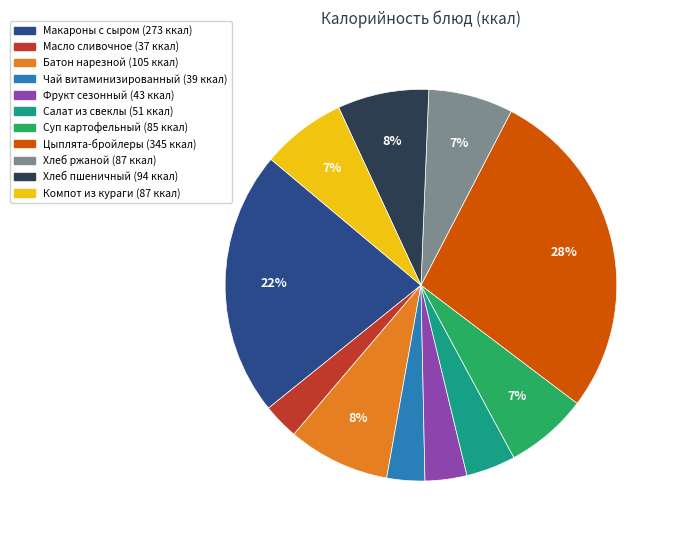

The Макароны с сыром slice represents 31% of the pie. True or false?

False